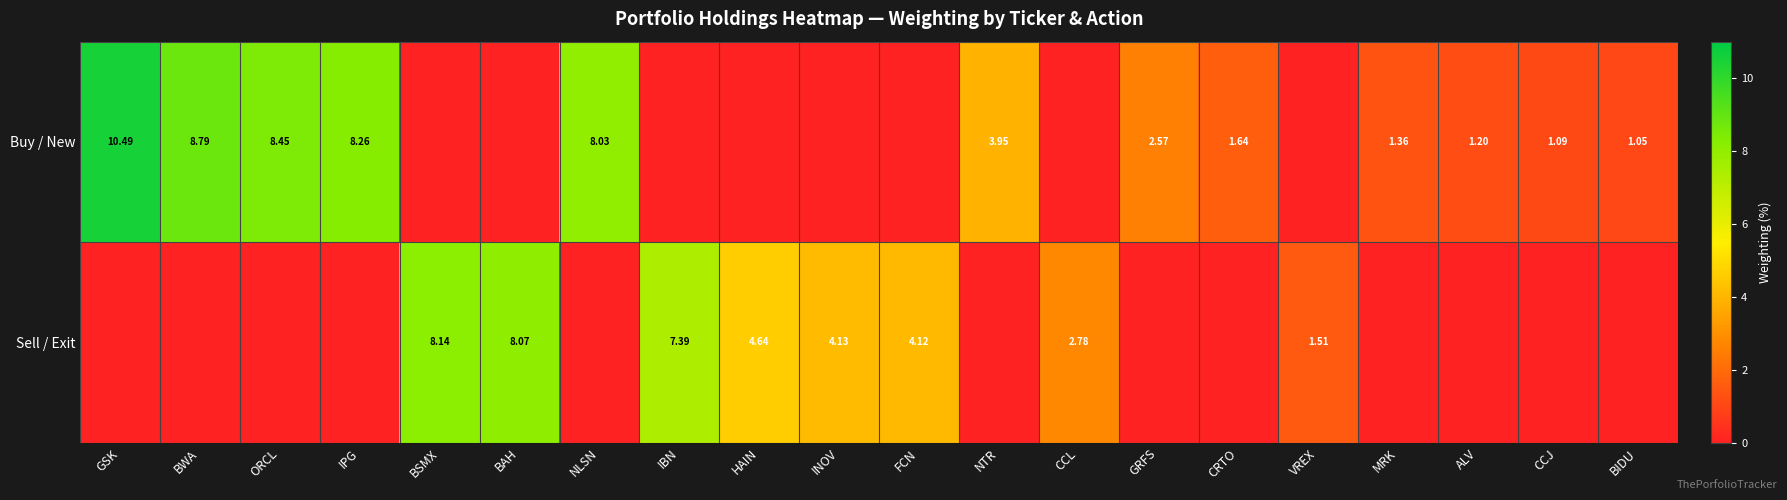

How many categories are shown in the chart?

20